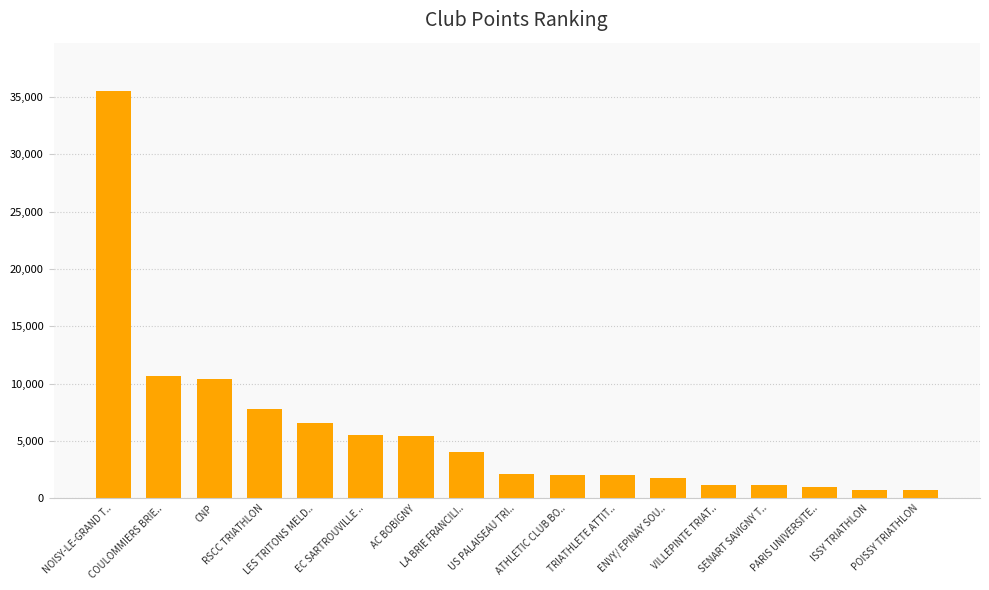

What is the maximum value shown in the chart?

35480